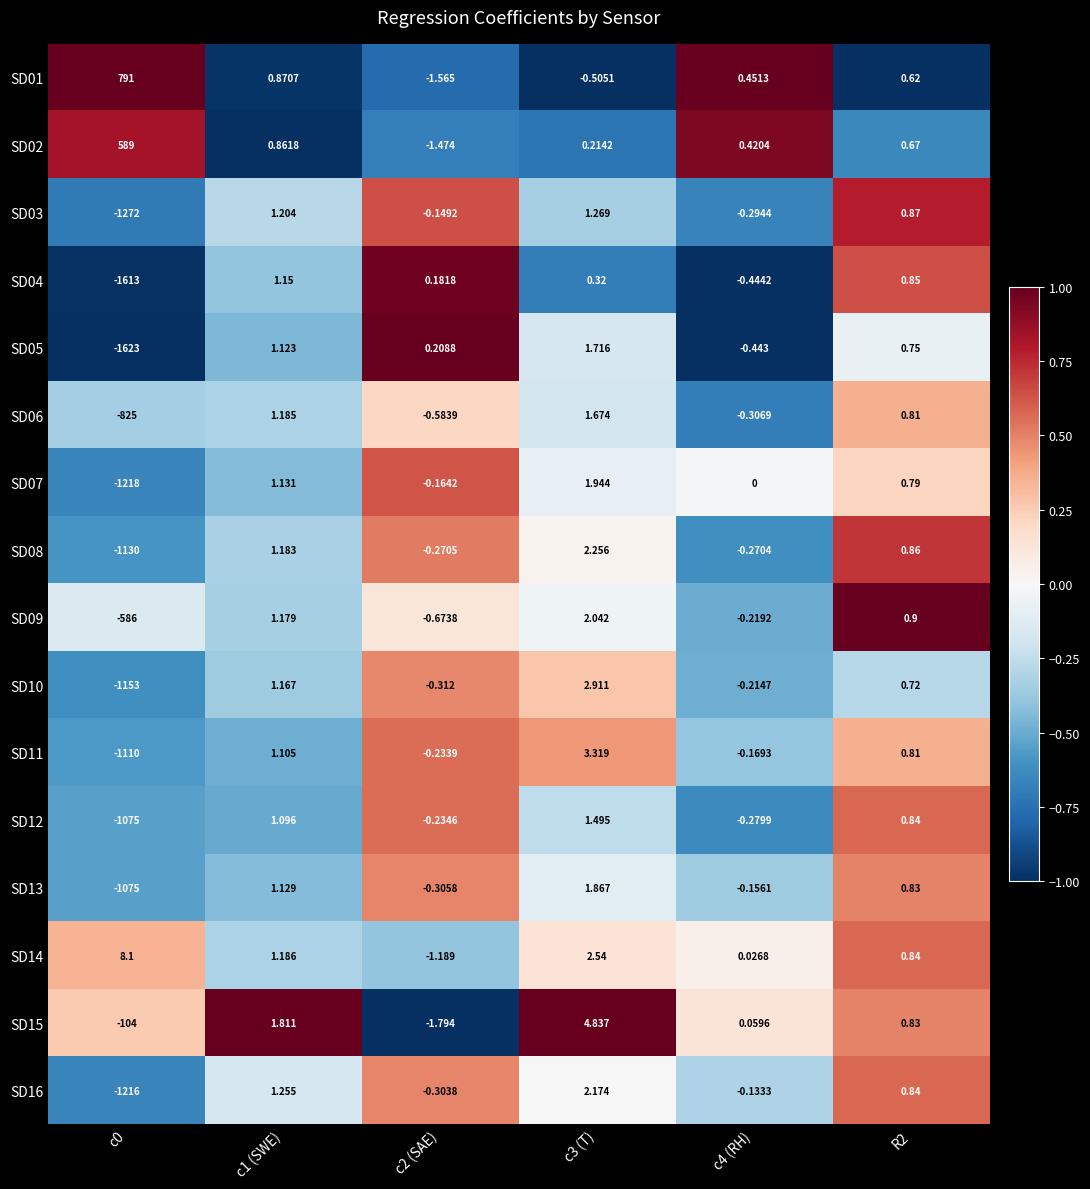

How many values in SD02 are above zero?

5